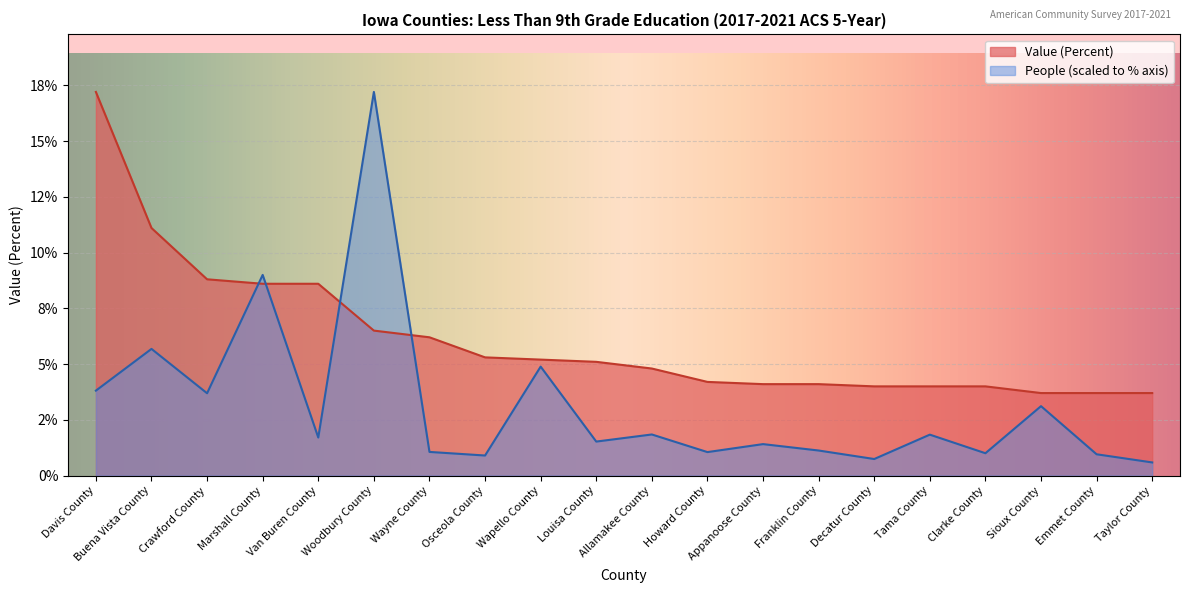

What position from the left is Osceola County?

8